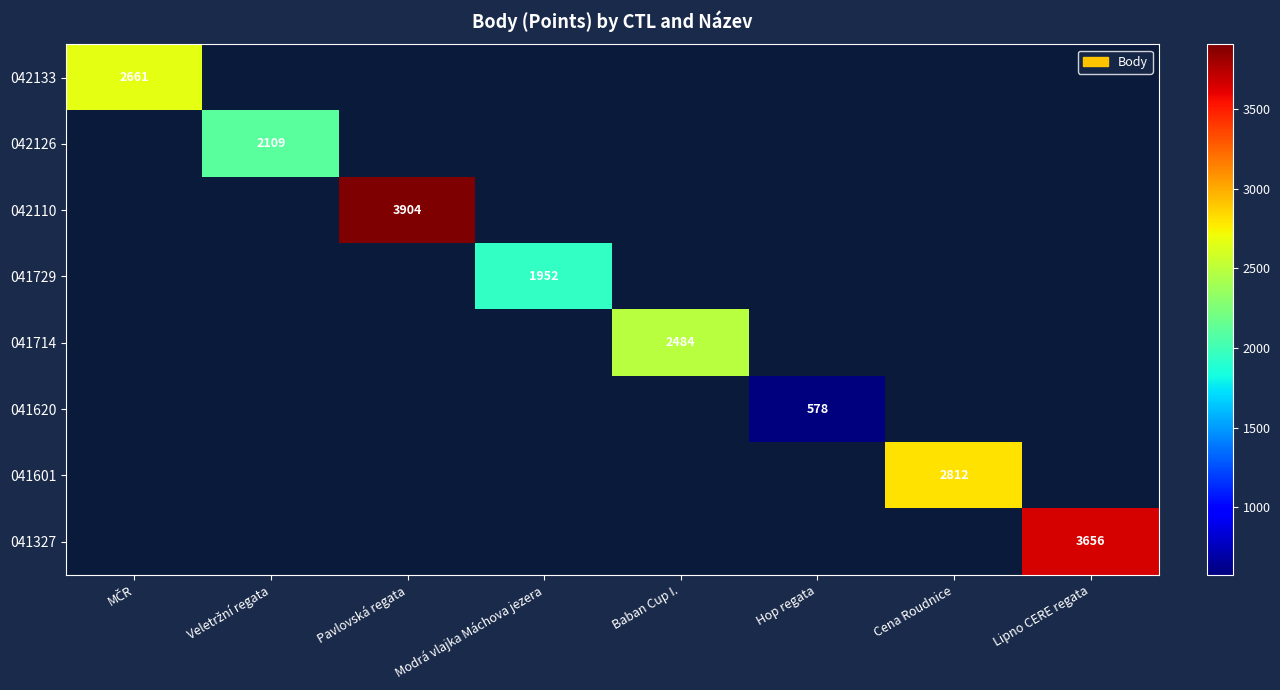

True or false: 041620 has a value of 333 at Hop regata.

False